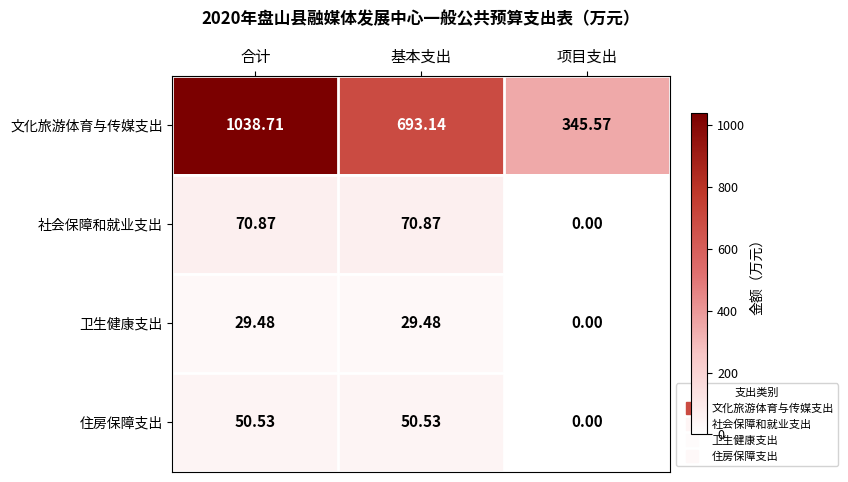

Which series has the largest range (max minus min)?

文化旅游体育与传媒支出